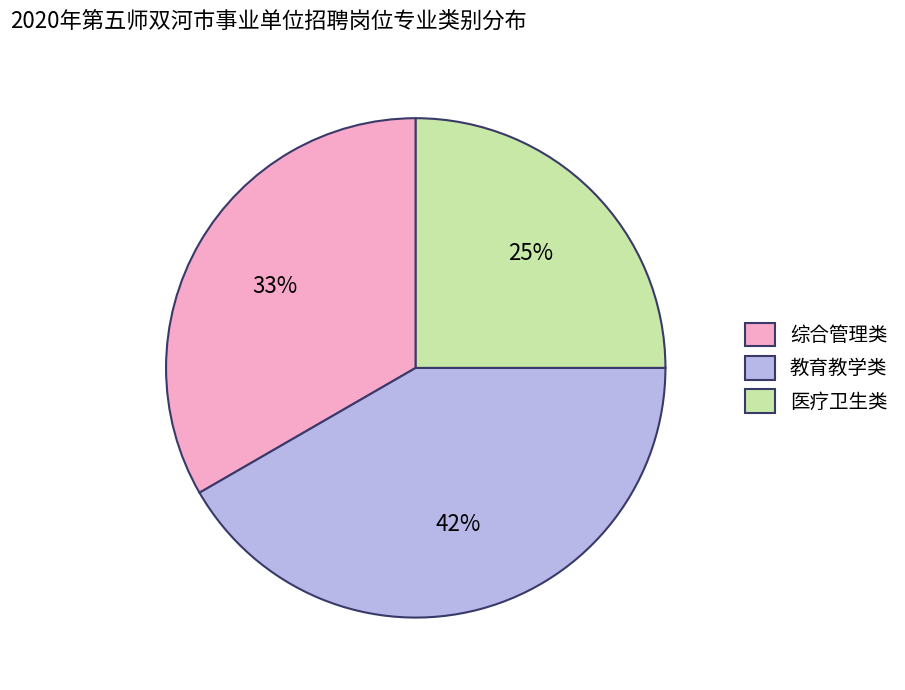

Which has a higher value, 教育教学类 or 医疗卫生类?

教育教学类